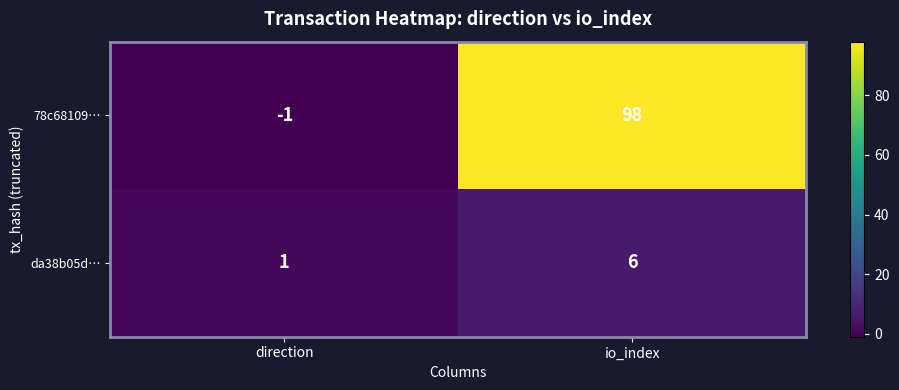

Which series has the largest range (max minus min)?

78c68109…